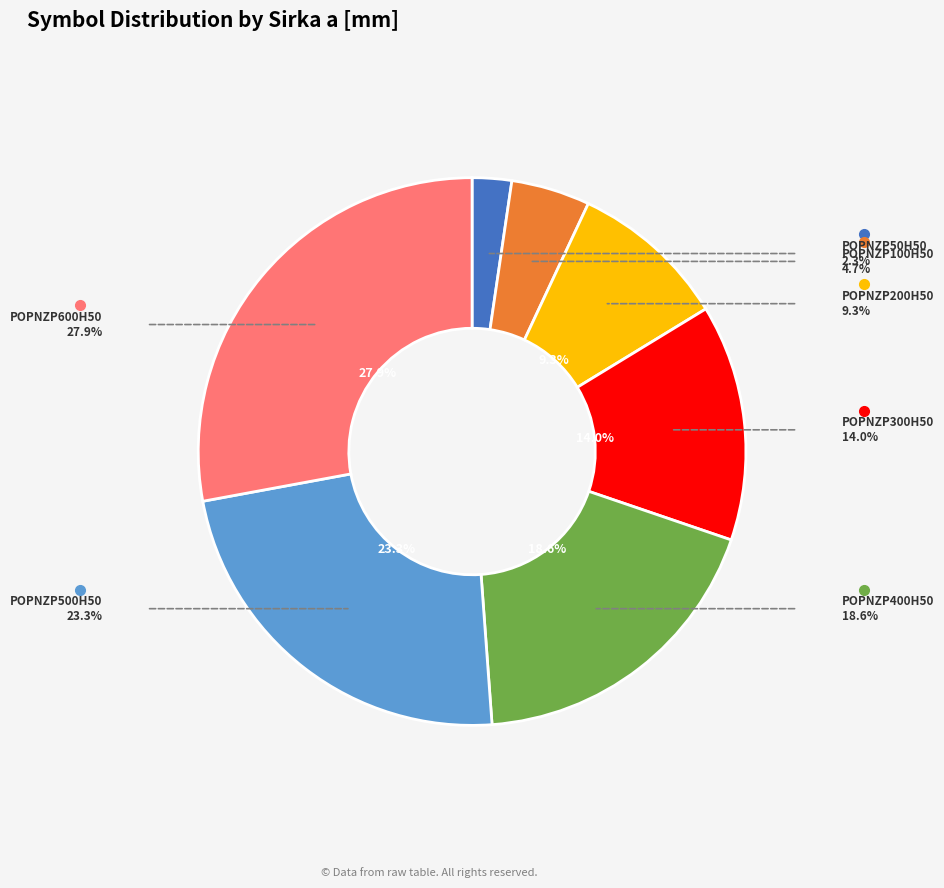

How many segments does this pie chart have?

7